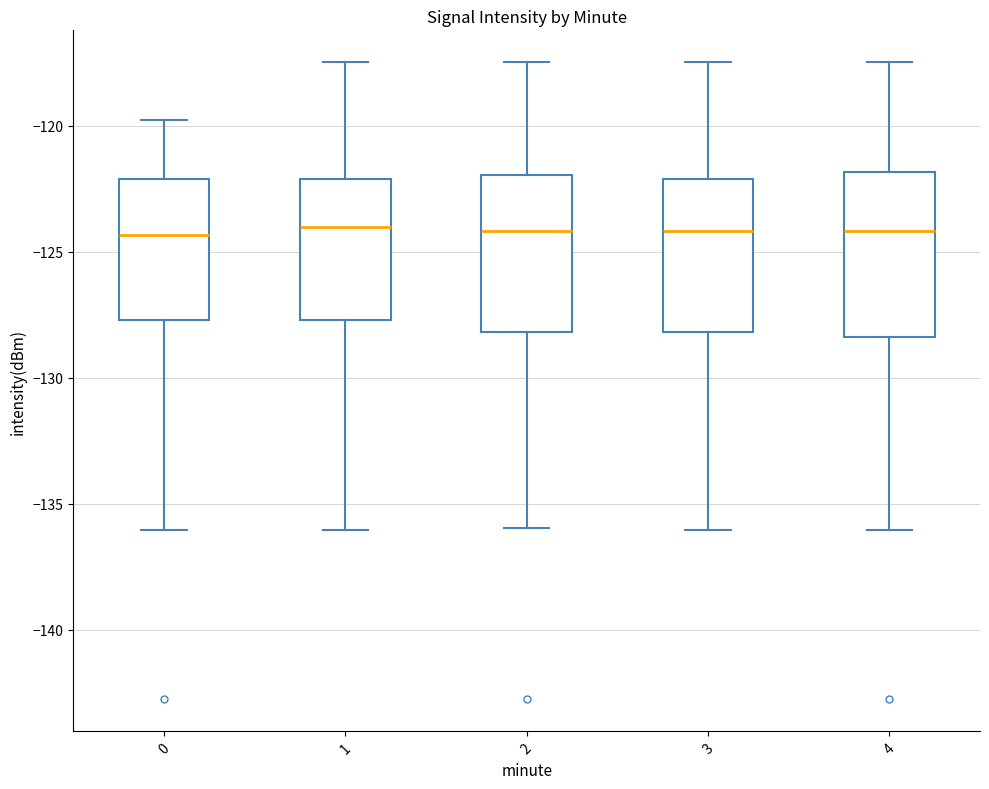

Reading left to right, read every box against the y-axis: the position of its median line, the range the box covers, and the ends of its whiskers. The values are not printed on the chart, so give them approximately, as read against the axis.

0: median -124.5, box -127.5 to -122.0, whiskers -136.0 to -120.0
1: median -124.0, box -127.5 to -122.0, whiskers -136.0 to -117.5
2: median -124.0, box -128.0 to -122.0, whiskers -136.0 to -117.5
3: median -124.0, box -128.0 to -122.0, whiskers -136.0 to -117.5
4: median -124.0, box -128.5 to -122.0, whiskers -136.0 to -117.5